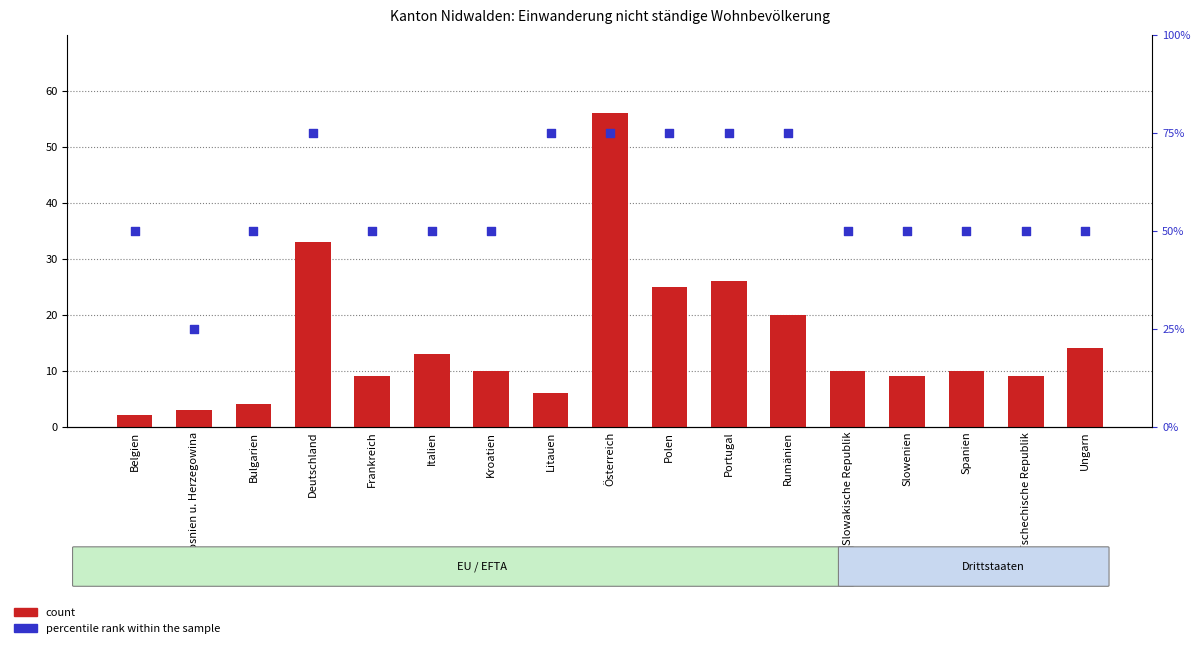

What is the total value across all series at Italien?

63